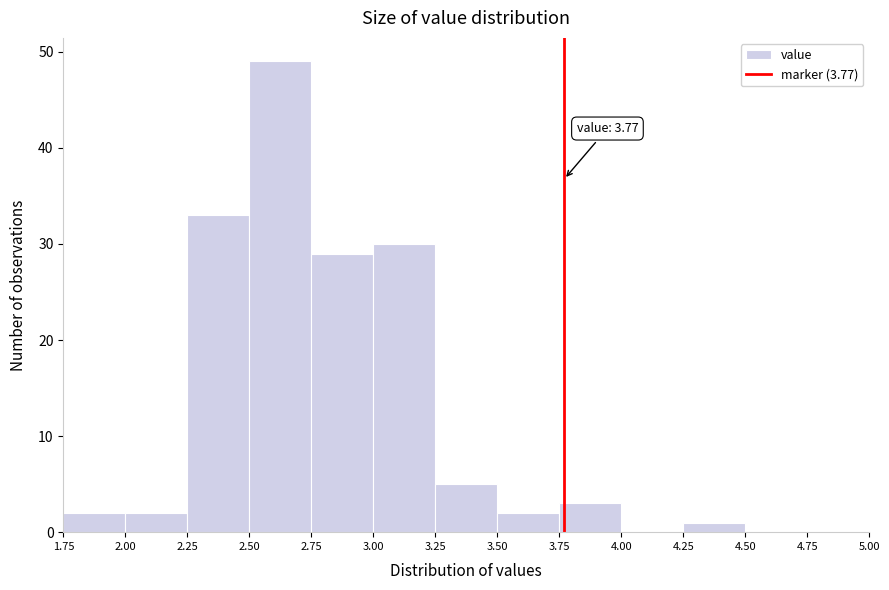

Over which range of the x-axis is the bar tallest?

2.50 to 2.75